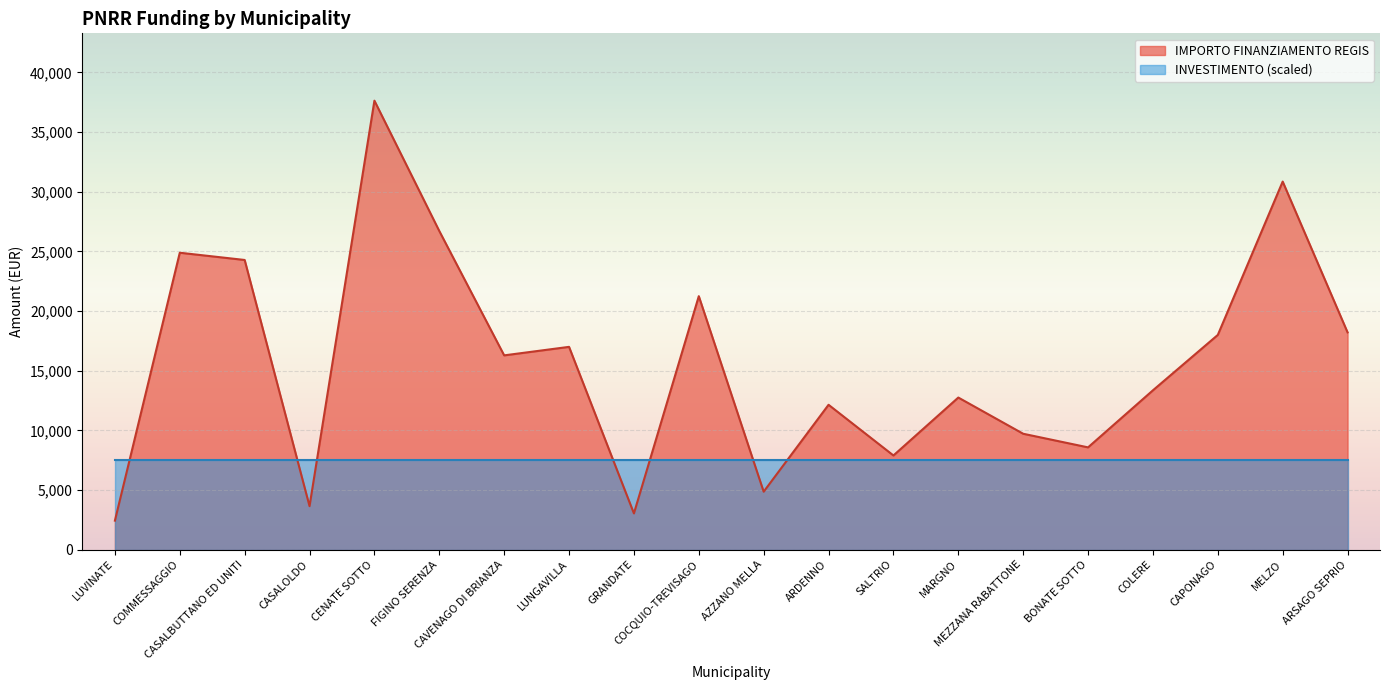

How many values exceed 16283?

9